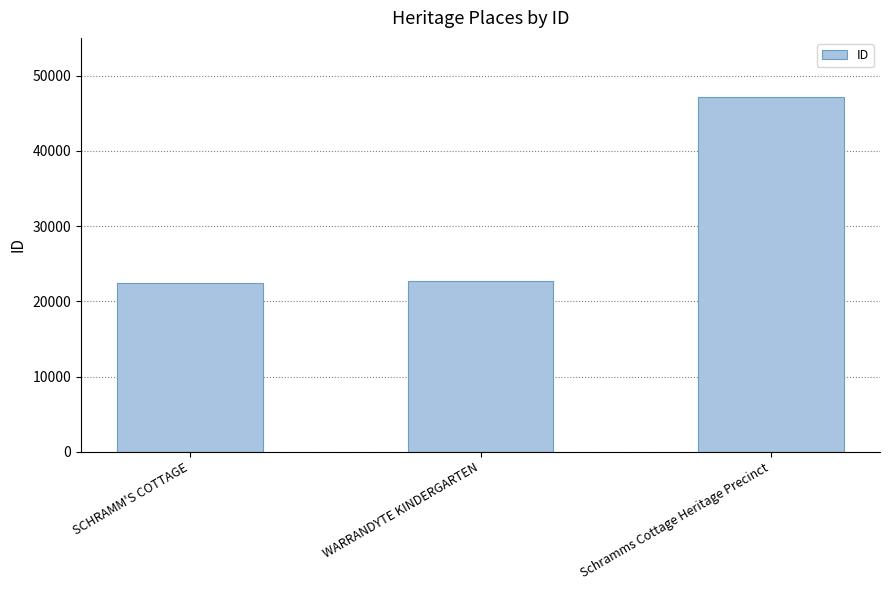

Reading left to right, what are all the values shown in this chart?

22410	22661	47149